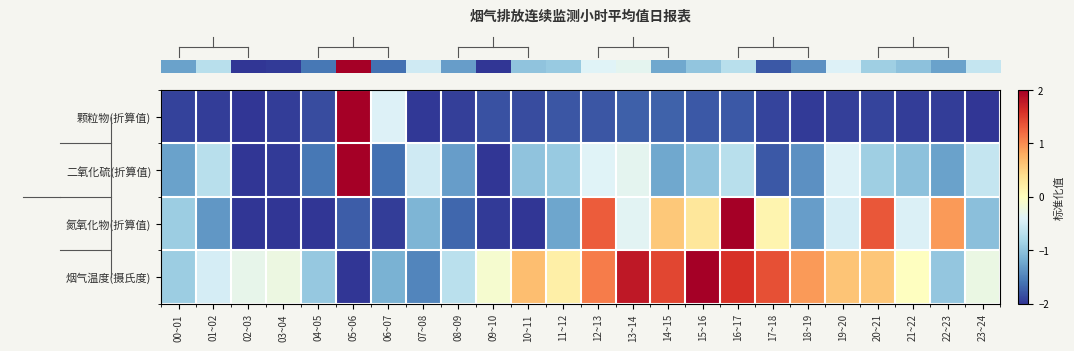

What is the minimum value shown in the chart?

-2.0